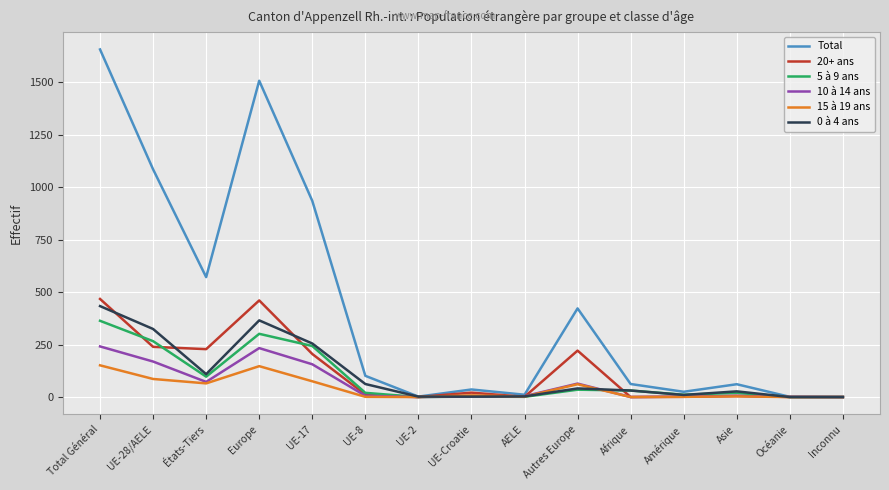

Is the value of 0 à 4 ans at UE-28/AELE greater than the value of 10 à 14 ans at Inconnu?

Yes